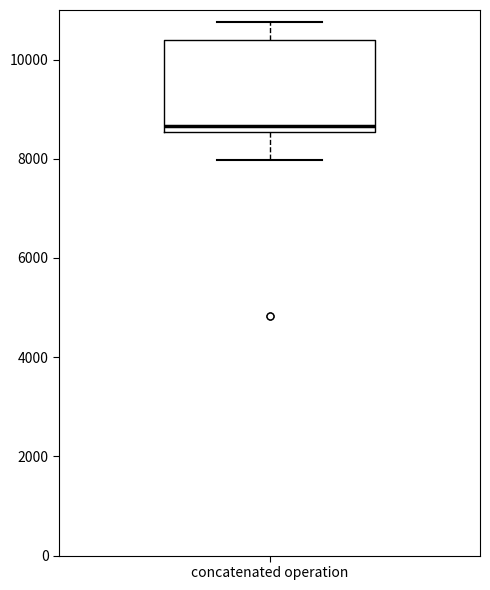

Read this box plot against the y-axis: the position of the median line, the range covered by the box, and the ends of both whiskers. The values are not printed on the chart, so give them approximately, as read against the axis.

median 8600 (just above the box's lower edge), box 8600 to 10400, whiskers 8000 to 10800